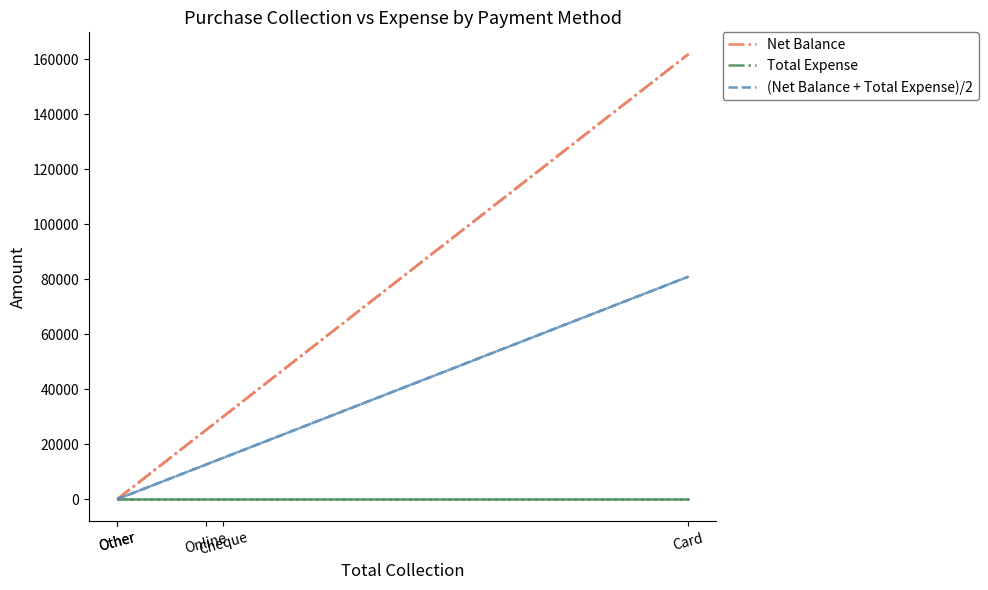

Which series changed the most between Cheque and Online?

Net Balance